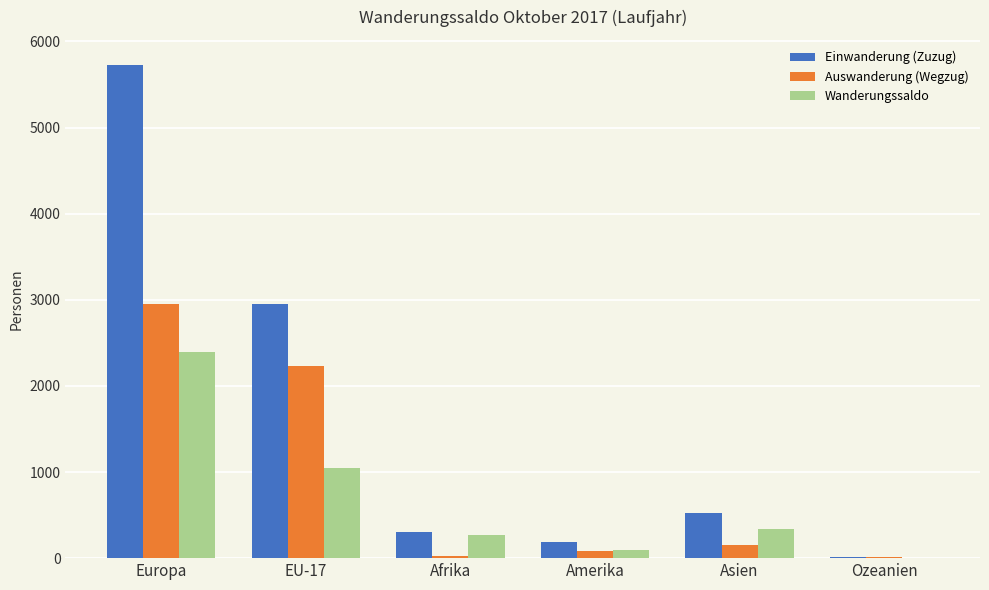

What are all the series names shown in the legend?

Einwanderung (Zuzug), Auswanderung (Wegzug), Wanderungssaldo